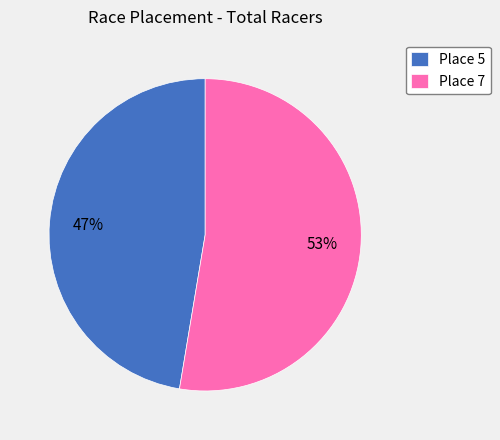

Combined, do Place 5 and Place 7 account for over 50%?

Yes